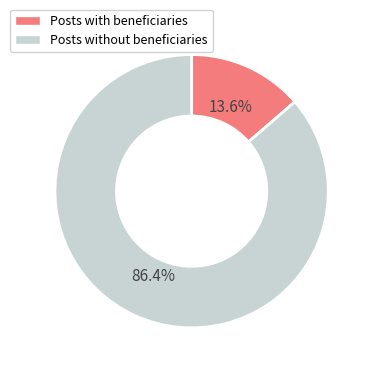

Is there any slice that represents more than half of the pie?

Yes